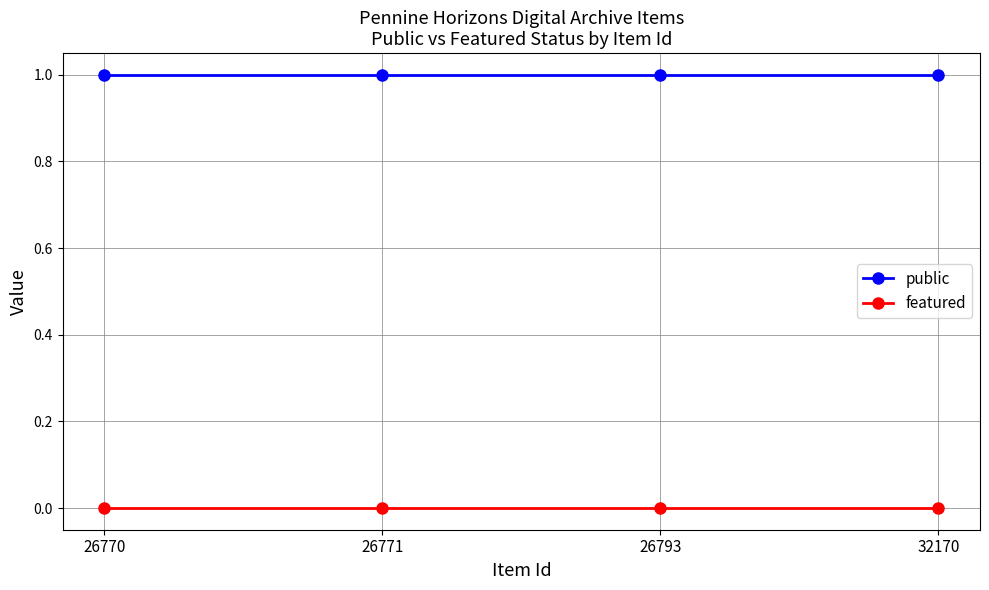

Which series has the largest total across all categories?

public